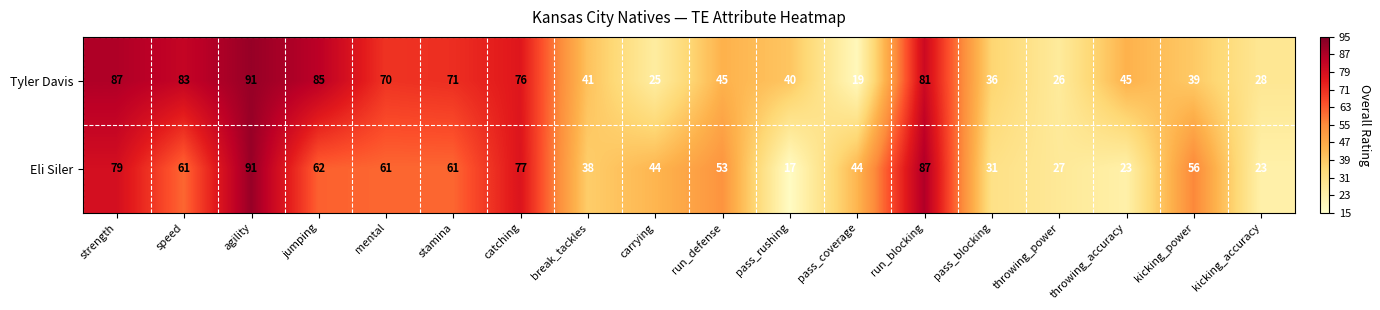

What is the spread (max minus min) of values at mental?

9